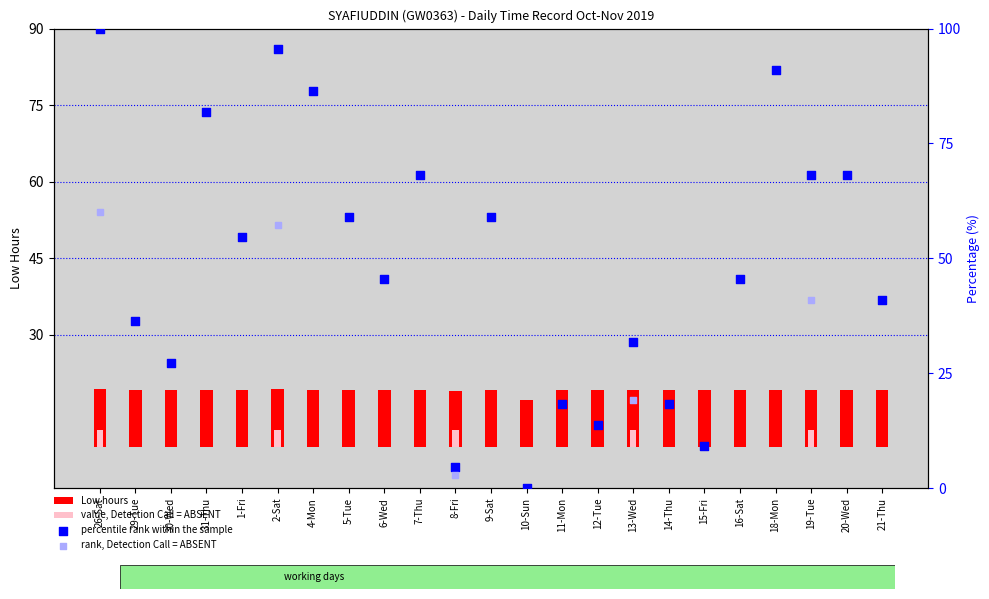

Which has a higher value, 12-Tue or 10-Sun?

12-Tue